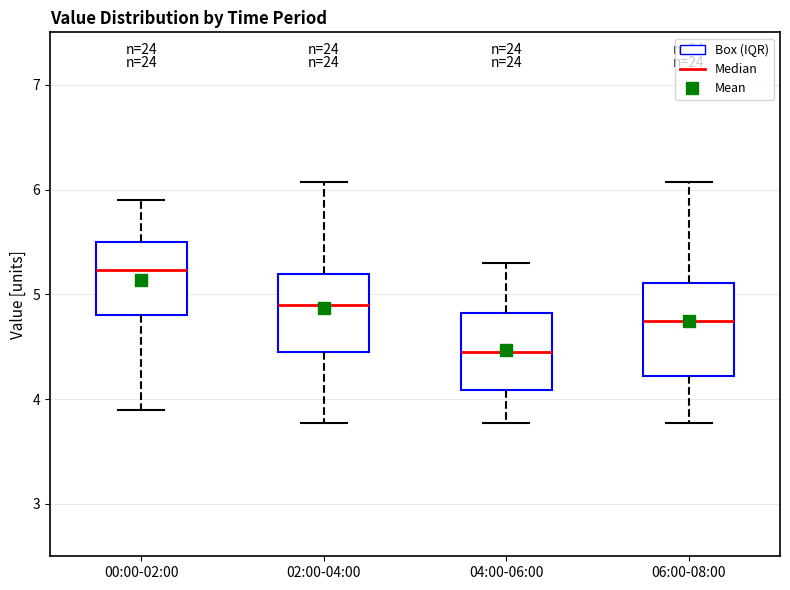

Where is the upper edge of the box for 06:00-08:00 on the y-axis? The values are not printed on the chart, so give them approximately, as read against the axis.

5.1